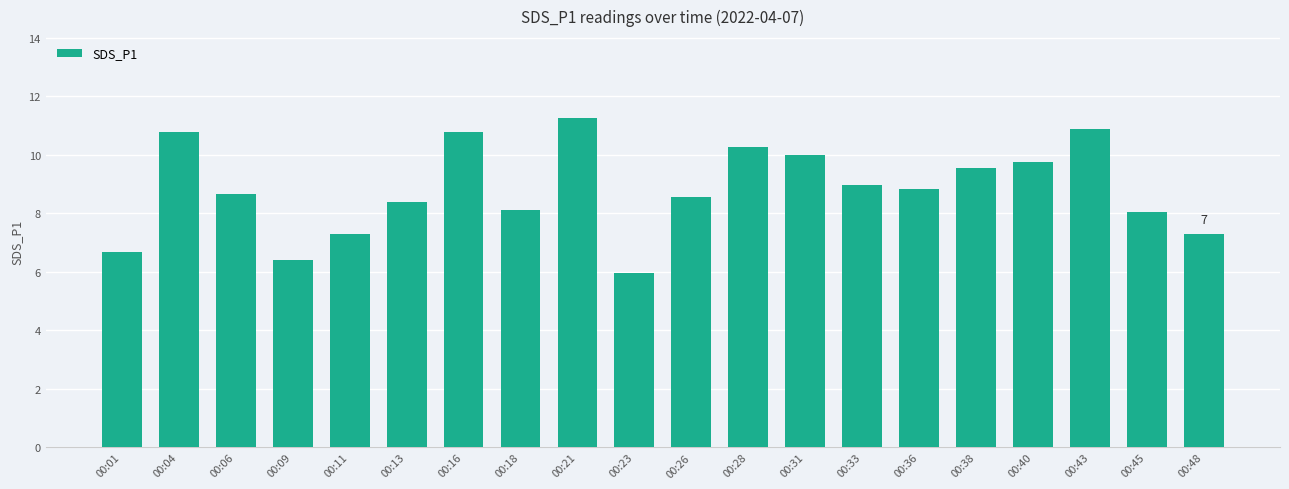

Are the bars horizontal?

No